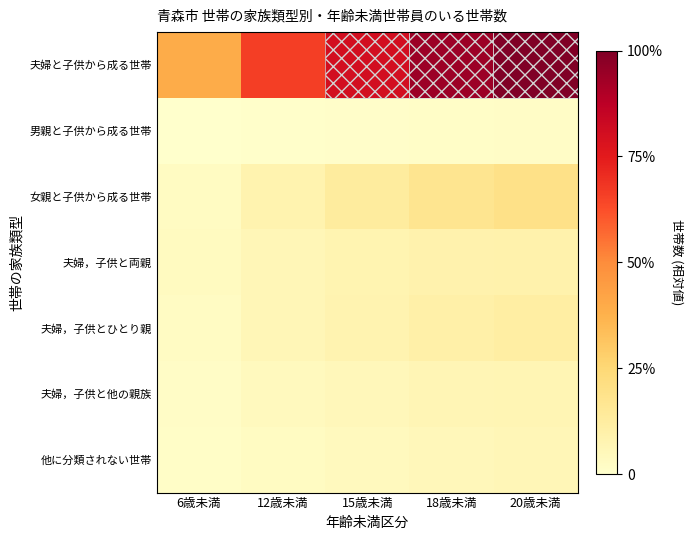

Which category has the lowest value across all series?

6歳未満